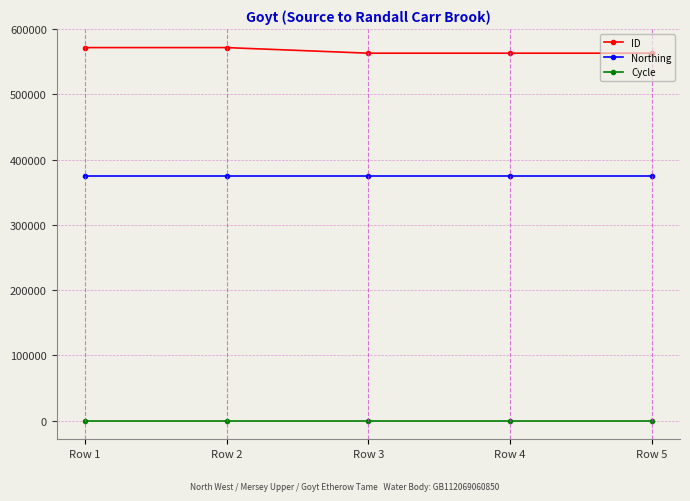

What is the greatest value displayed?

571881